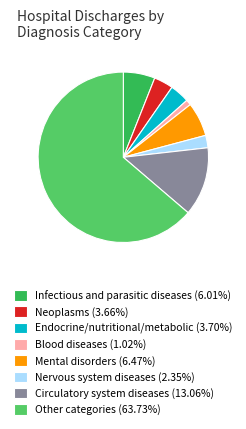

Is there a majority slice in this chart?

Yes